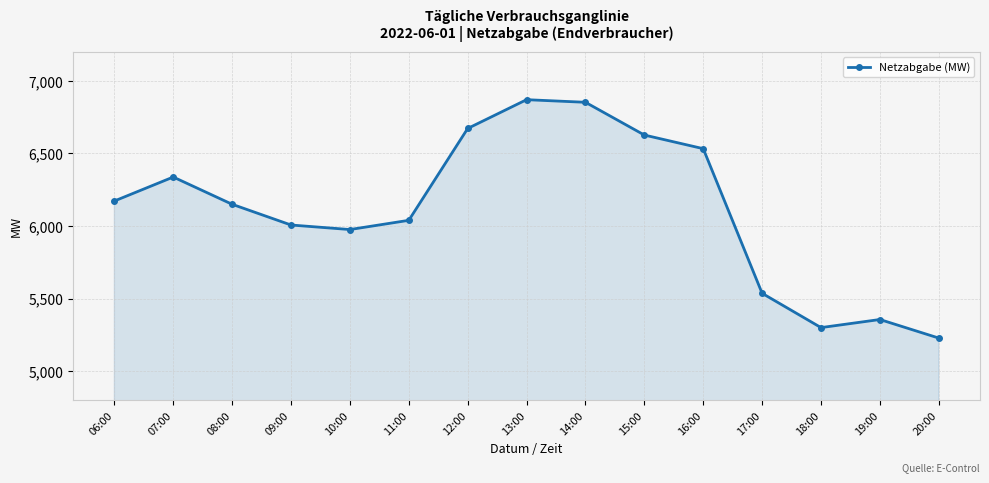

Count the number of data series in this chart.

1